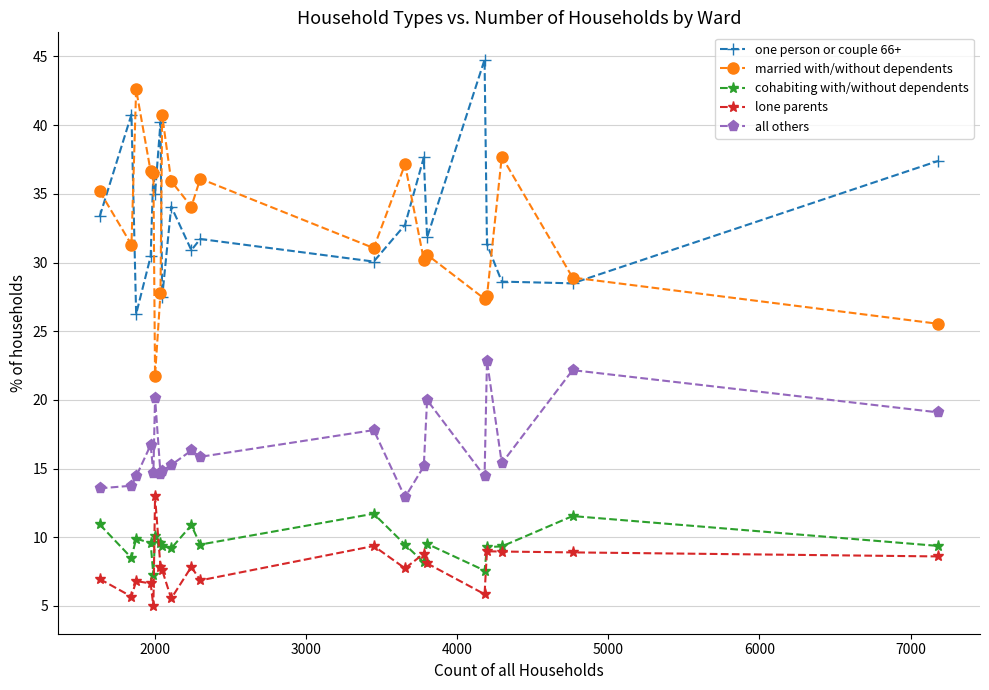

True or false: all others and married with/without dependents intersect in this chart.

False